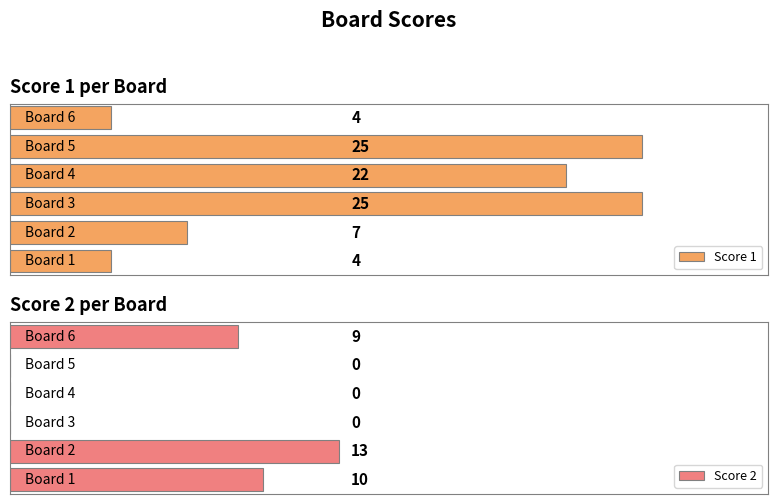

What is the average value of the Score 2 series?

5